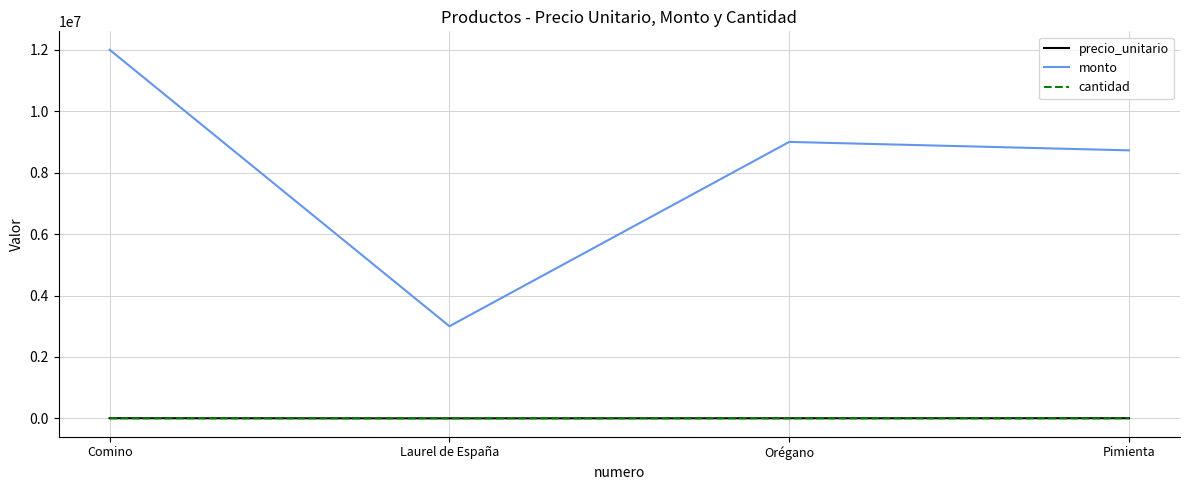

Which series has the largest total across all categories?

monto